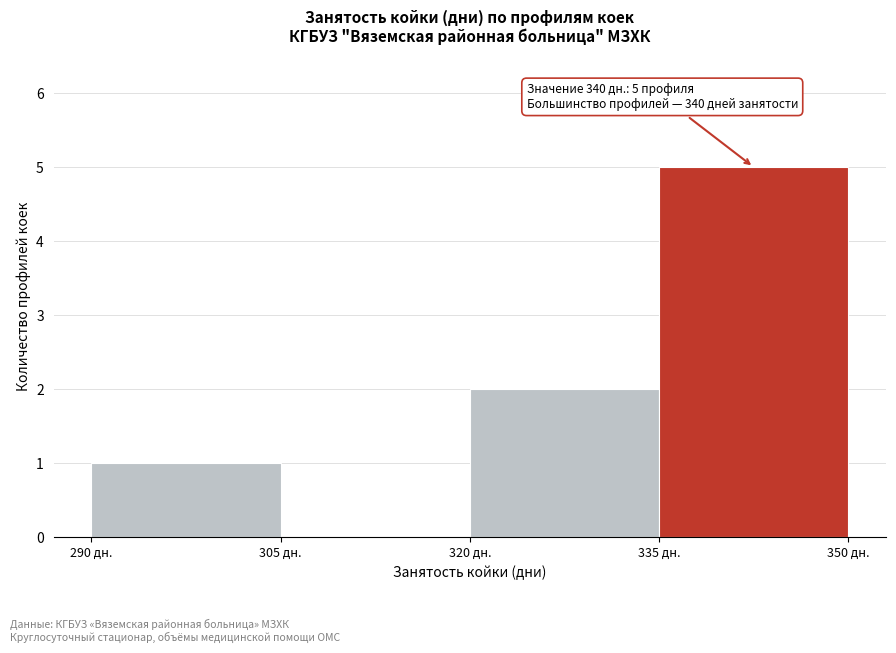

Which range on the x-axis has the tallest bar?

335 to 350